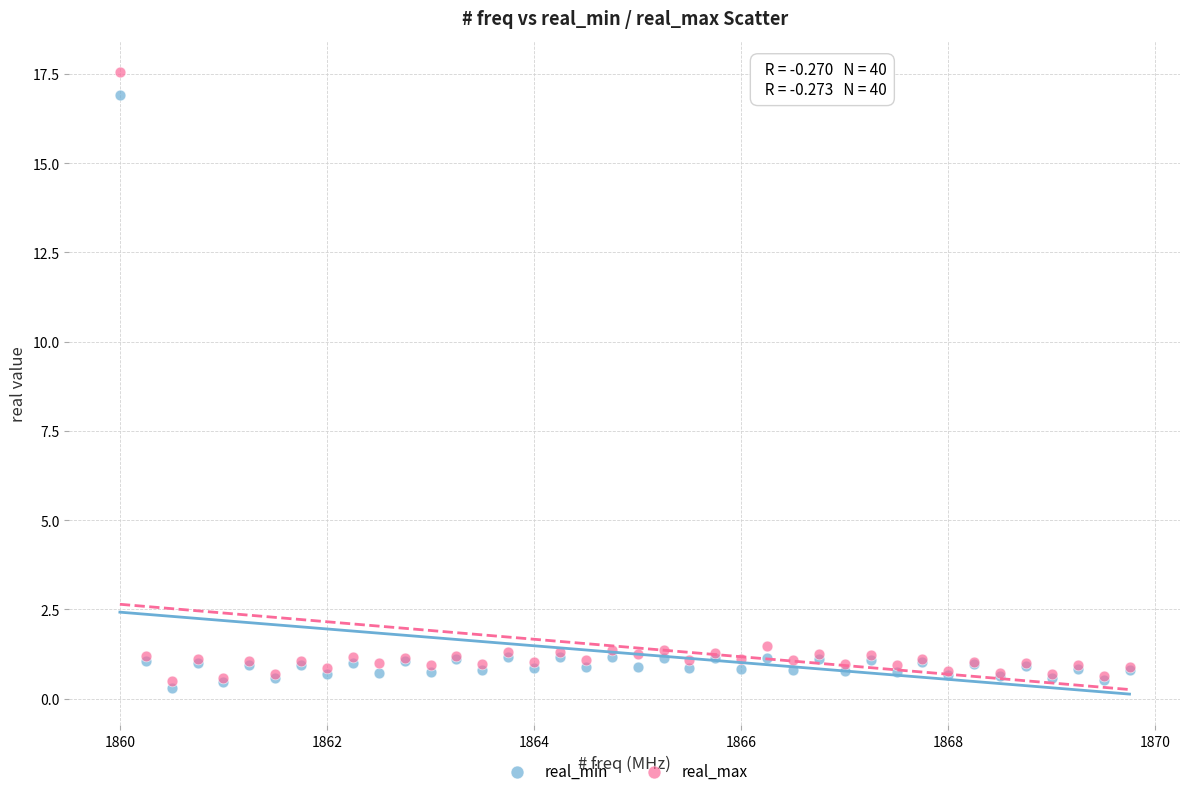

What are all the series names shown in the legend?

real_min, real_max